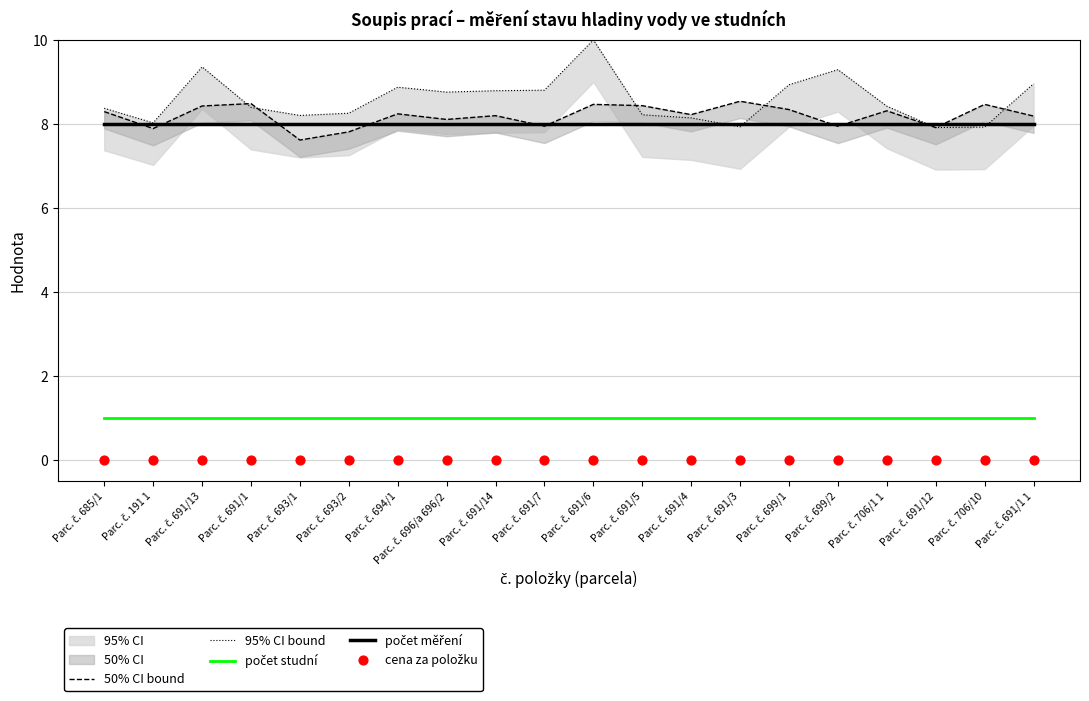

Which series reaches the maximum Y coordinate?

95% CI bound